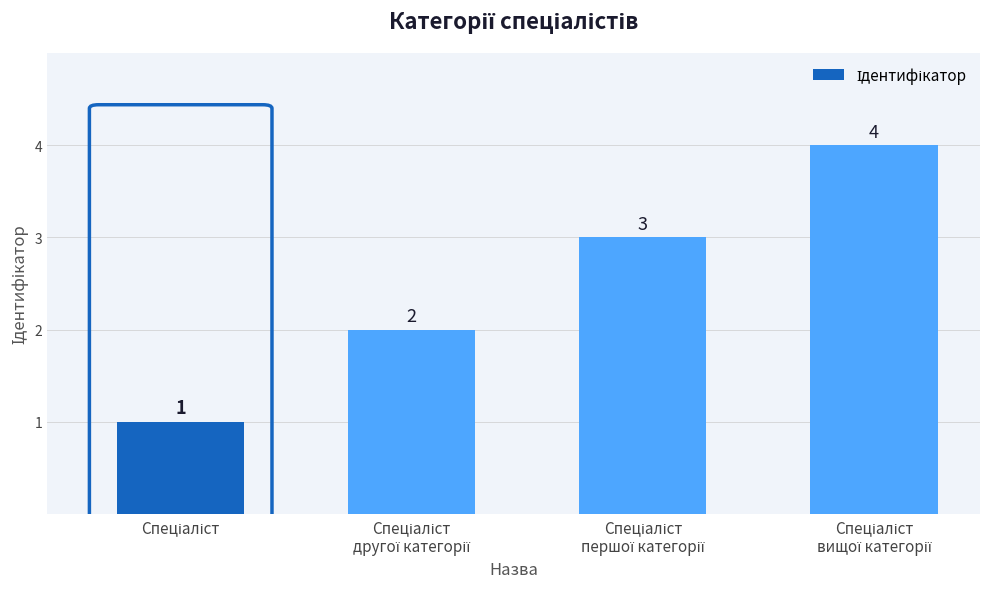

Count the values in the range 2 to 4.

3